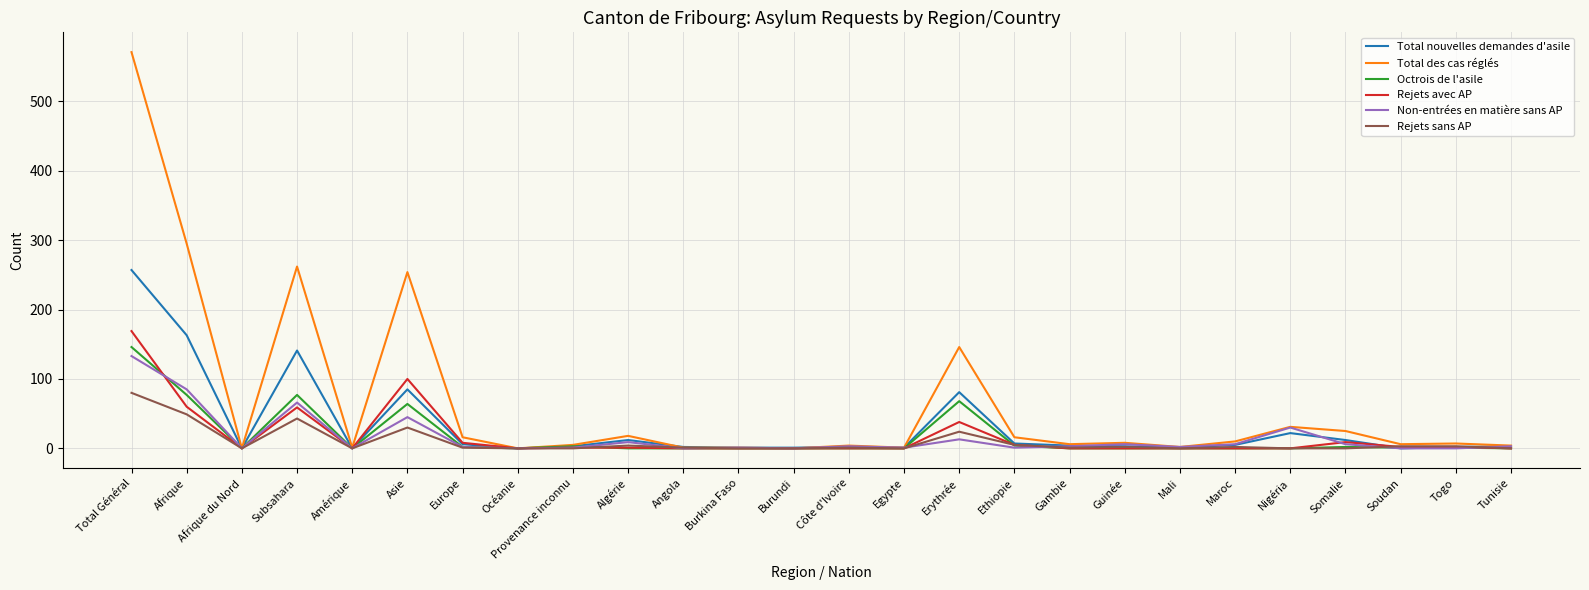

List the series in order of their peak value, lowest first.

Rejets sans AP, Non-entrées en matière sans AP, Octrois de l'asile, Rejets avec AP, Total nouvelles demandes d'asile, Total des cas réglés